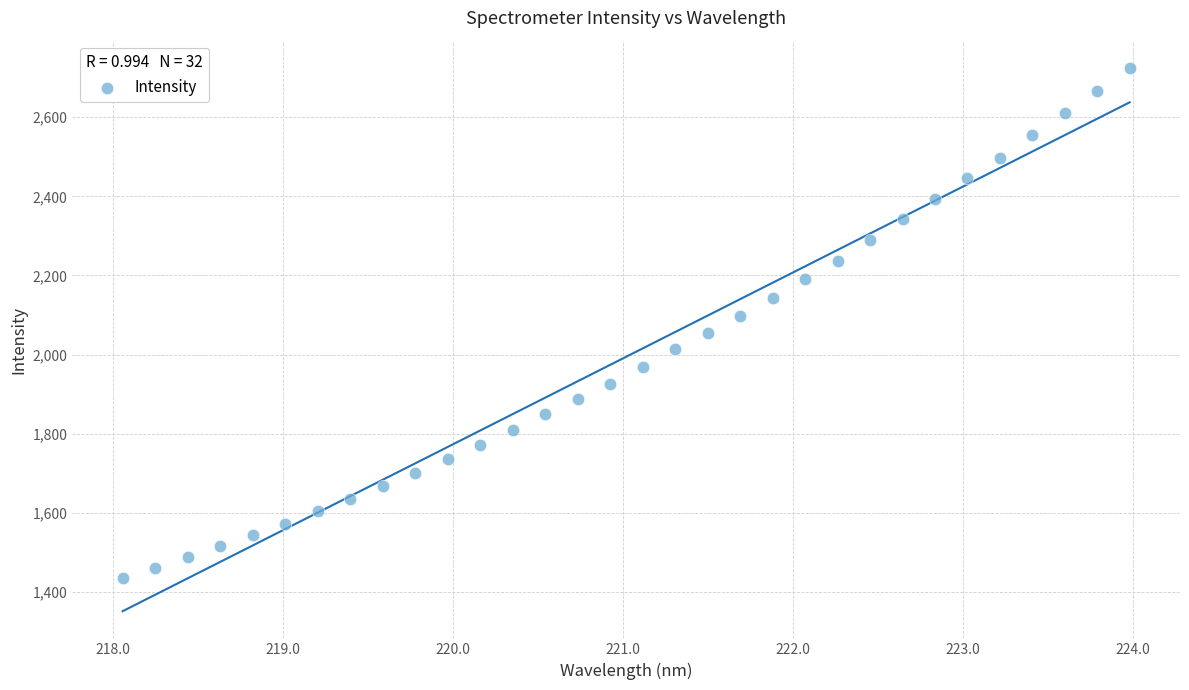

What is the range of X values (max minus min)?

5.9